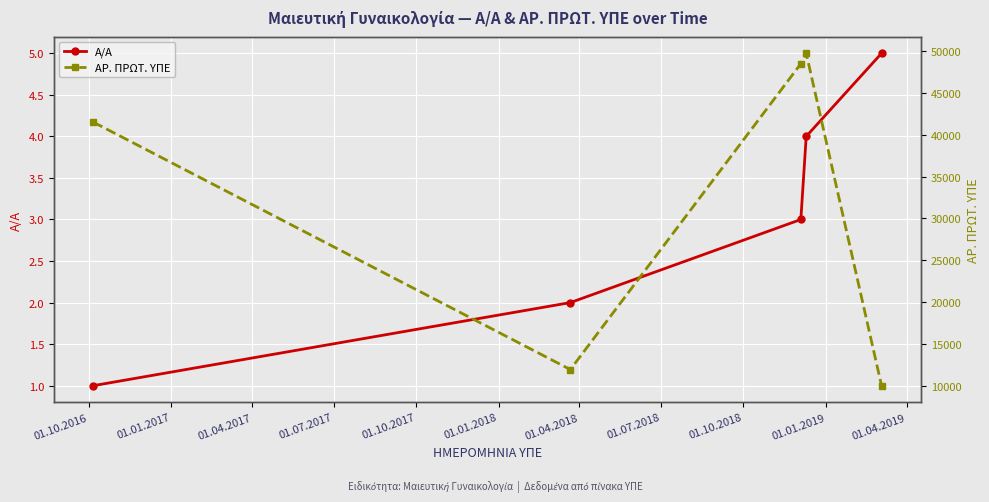

How many values in the Α/Α series exceed 3?

2